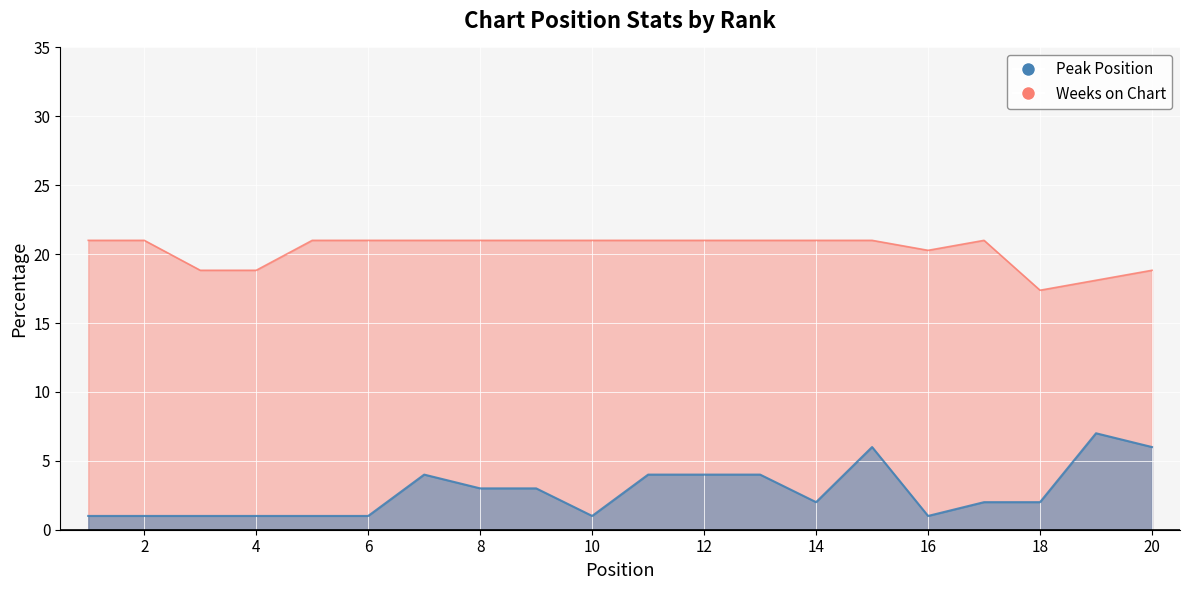

Between 6 and 19, which series saw the biggest shift?

Peak Position